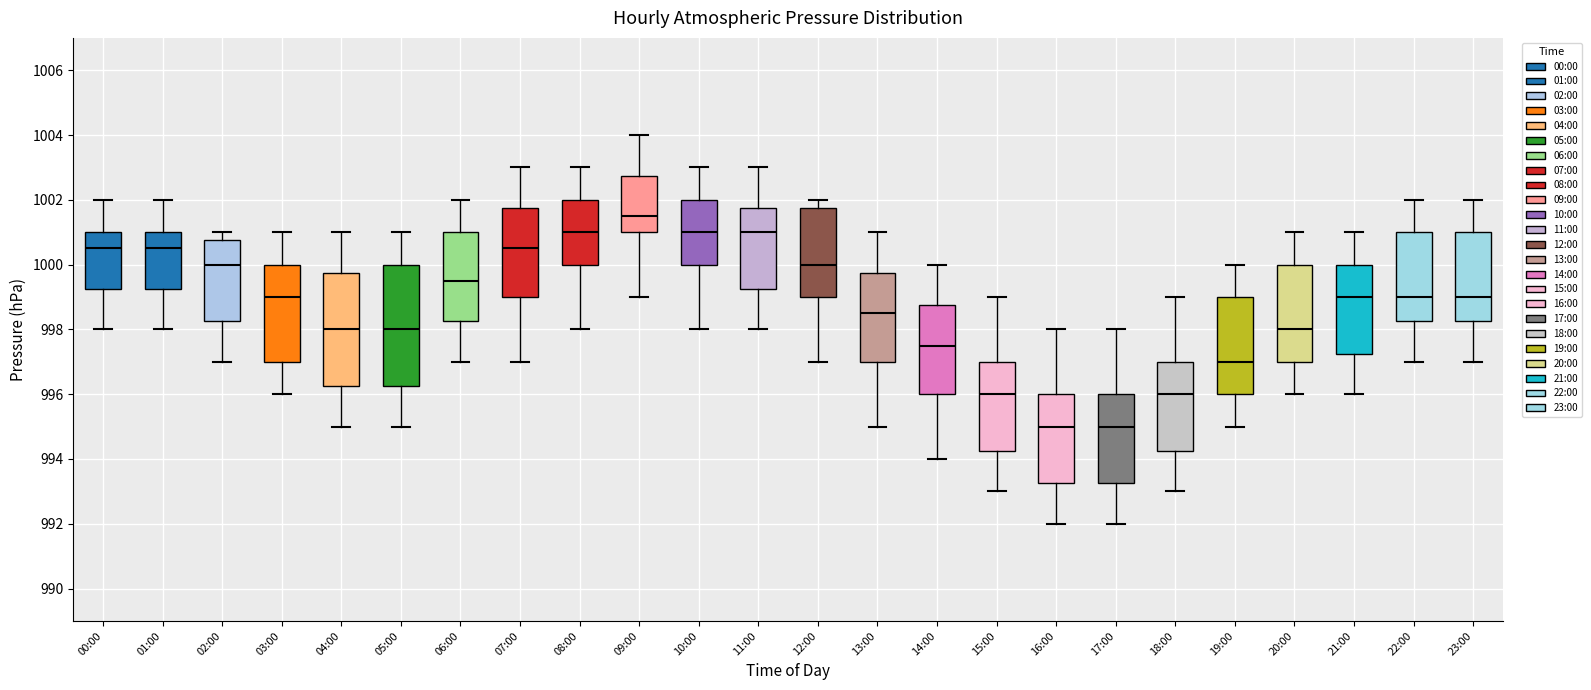

Reading left to right, transcribe this box plot: for each box, give where its median line is, the range the box spans, and where its two whiskers end, as read against the y-axis. The values are not printed on the chart, so give them approximately, as read against the axis.

00:00: median 1000.6, box 999.2 to 1001.0, whiskers 998.0 to 1002.0
01:00: median 1000.6, box 999.2 to 1001.0, whiskers 998.0 to 1002.0
02:00: median 1000.0, box 998.2 to 1000.8, whiskers 997.0 to 1001.0
03:00: median 999.0, box 997.0 to 1000.0, whiskers 996.0 to 1001.0
04:00: median 998.0, box 996.2 to 999.8, whiskers 995.0 to 1001.0
05:00: median 998.0, box 996.2 to 1000.0, whiskers 995.0 to 1001.0
06:00: median 999.6, box 998.2 to 1001.0, whiskers 997.0 to 1002.0
07:00: median 1000.6, box 999.0 to 1001.8, whiskers 997.0 to 1003.0
08:00: median 1001.0, box 1000.0 to 1002.0, whiskers 998.0 to 1003.0
09:00: median 1001.6, box 1001.0 to 1002.8, whiskers 999.0 to 1004.0
10:00: median 1001.0, box 1000.0 to 1002.0, whiskers 998.0 to 1003.0
11:00: median 1001.0, box 999.2 to 1001.8, whiskers 998.0 to 1003.0
12:00: median 1000.0, box 999.0 to 1001.8, whiskers 997.0 to 1002.0
13:00: median 998.6, box 997.0 to 999.8, whiskers 995.0 to 1001.0
14:00: median 997.6, box 996.0 to 998.8, whiskers 994.0 to 1000.0
15:00: median 996.0, box 994.2 to 997.0, whiskers 993.0 to 999.0
16:00: median 995.0, box 993.2 to 996.0, whiskers 992.0 to 998.0
17:00: median 995.0, box 993.2 to 996.0, whiskers 992.0 to 998.0
18:00: median 996.0, box 994.2 to 997.0, whiskers 993.0 to 999.0
19:00: median 997.0, box 996.0 to 999.0, whiskers 995.0 to 1000.0
20:00: median 998.0, box 997.0 to 1000.0, whiskers 996.0 to 1001.0
21:00: median 999.0, box 997.2 to 1000.0, whiskers 996.0 to 1001.0
22:00: median 999.0, box 998.2 to 1001.0, whiskers 997.0 to 1002.0
23:00: median 999.0, box 998.2 to 1001.0, whiskers 997.0 to 1002.0